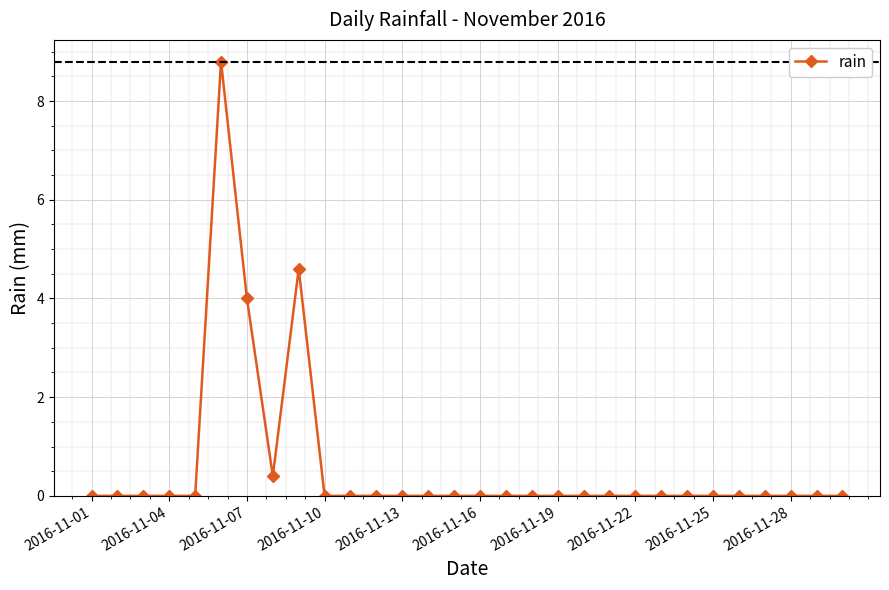

What is the difference between the second highest and minimum values?

4.6